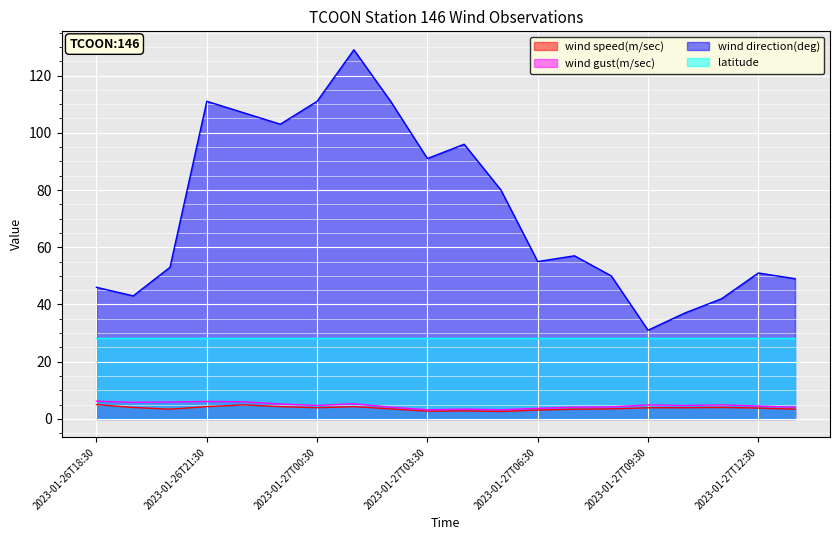

The wind speed(m/sec) series shows 2.6 at 2023-01-27T05:30. True or false?

True